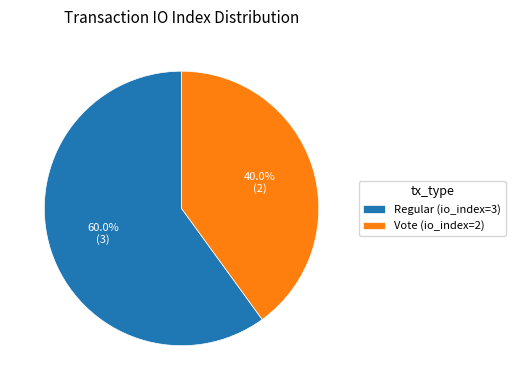

What is the ratio of the value at Vote (io_index=2) to the value at Regular (io_index=3)?

0.7